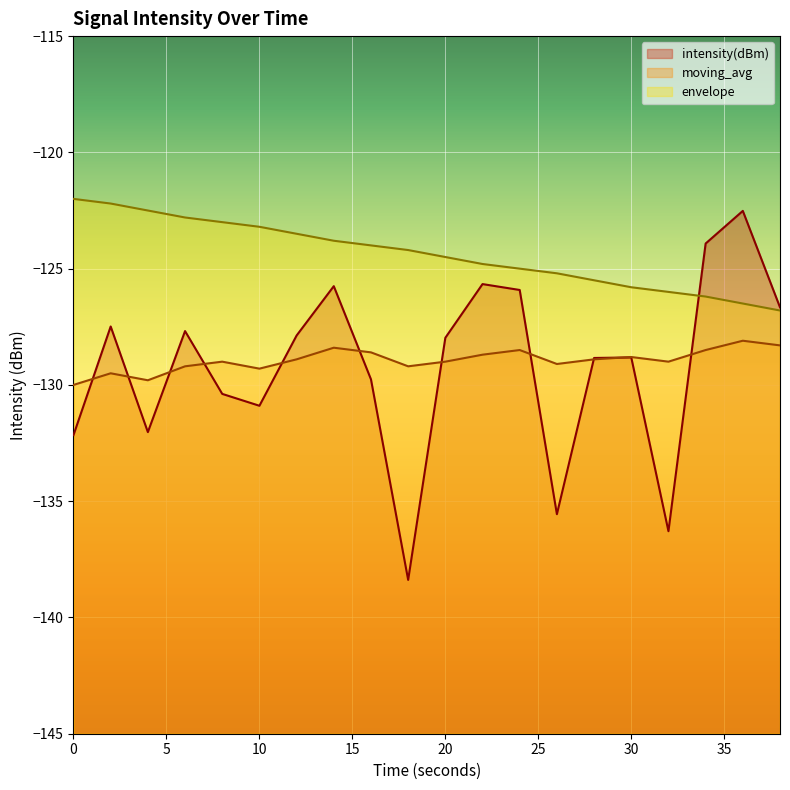

Where is the first local minimum for moving_avg?

4